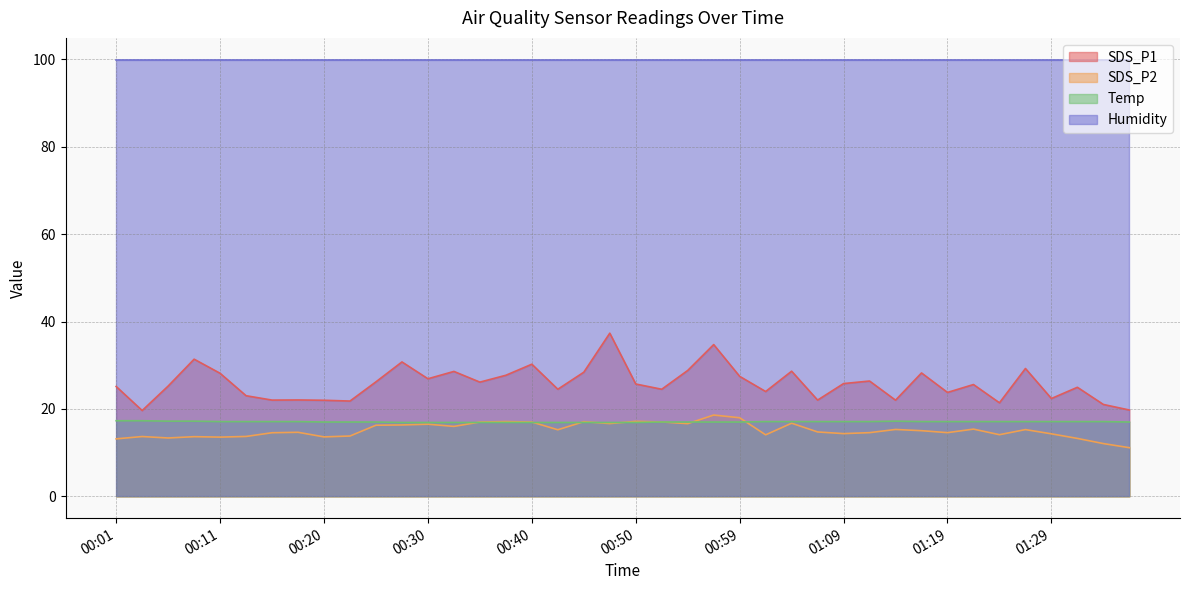

At how many categories does at least one series exceed 33?

40